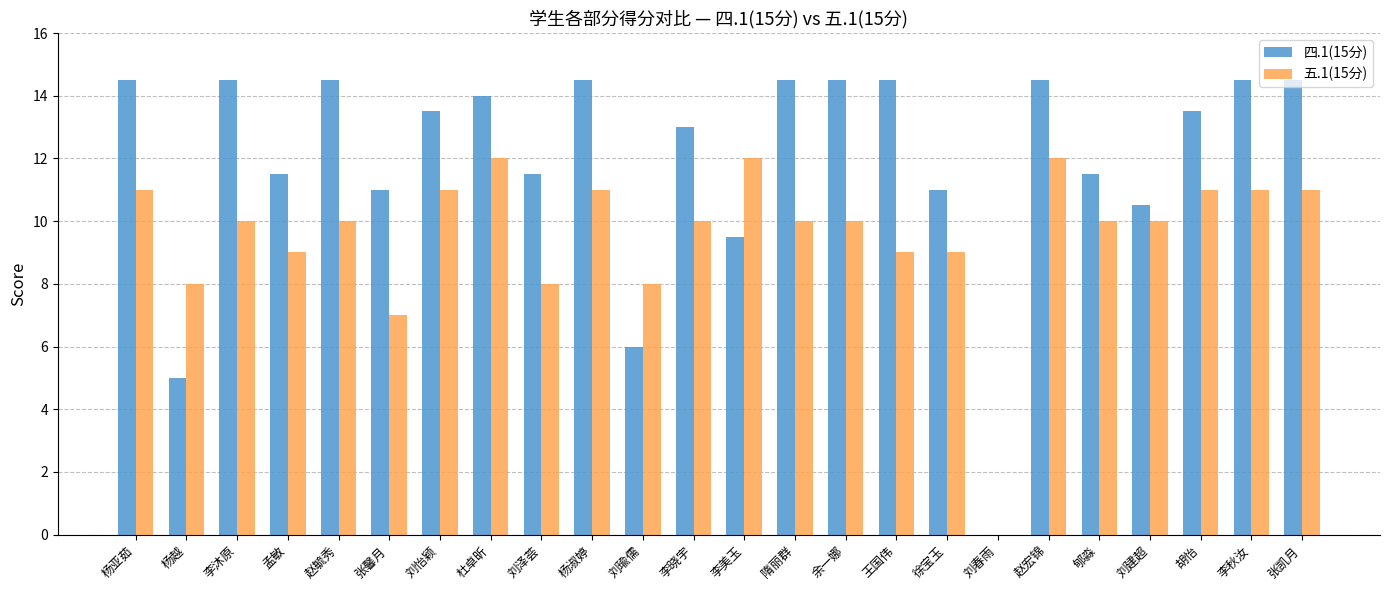

The 五.1(15分) series shows 8.4 at 刘春雨. True or false?

False